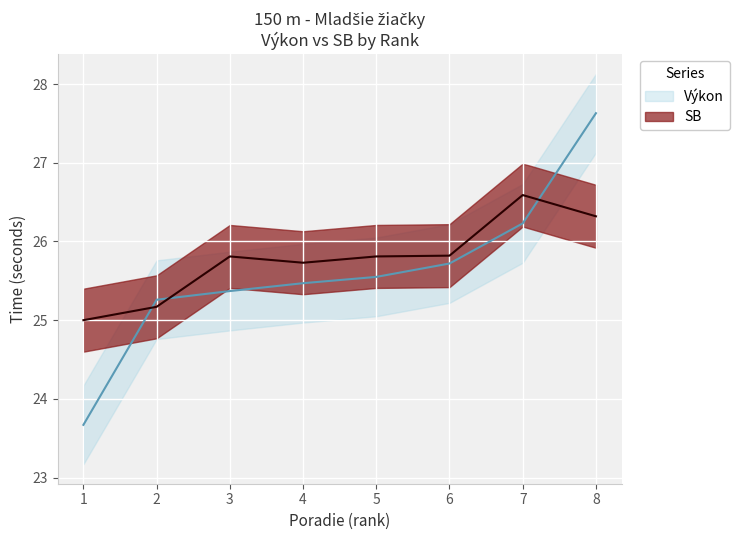

Between which two adjacent categories do Výkon and SB first intersect?

1 and 2